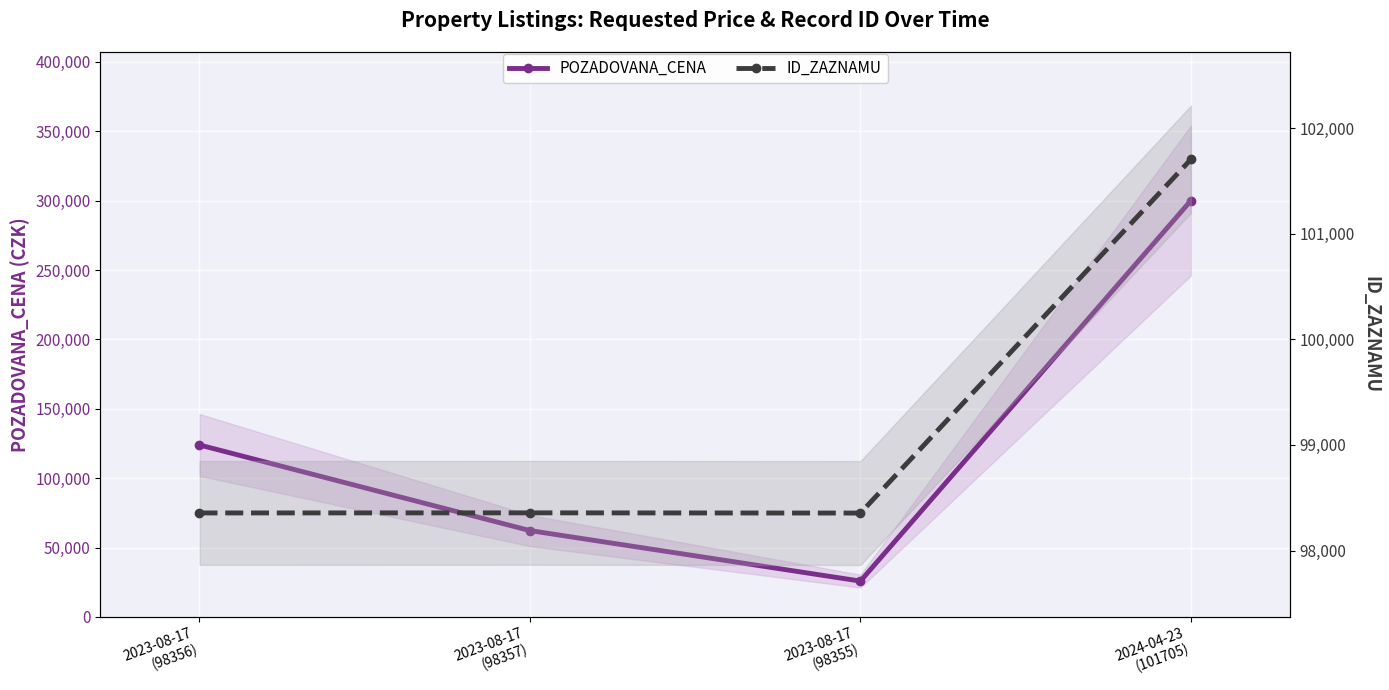

What is the label of the 2nd point from the left?

2023-08-17
(98357)